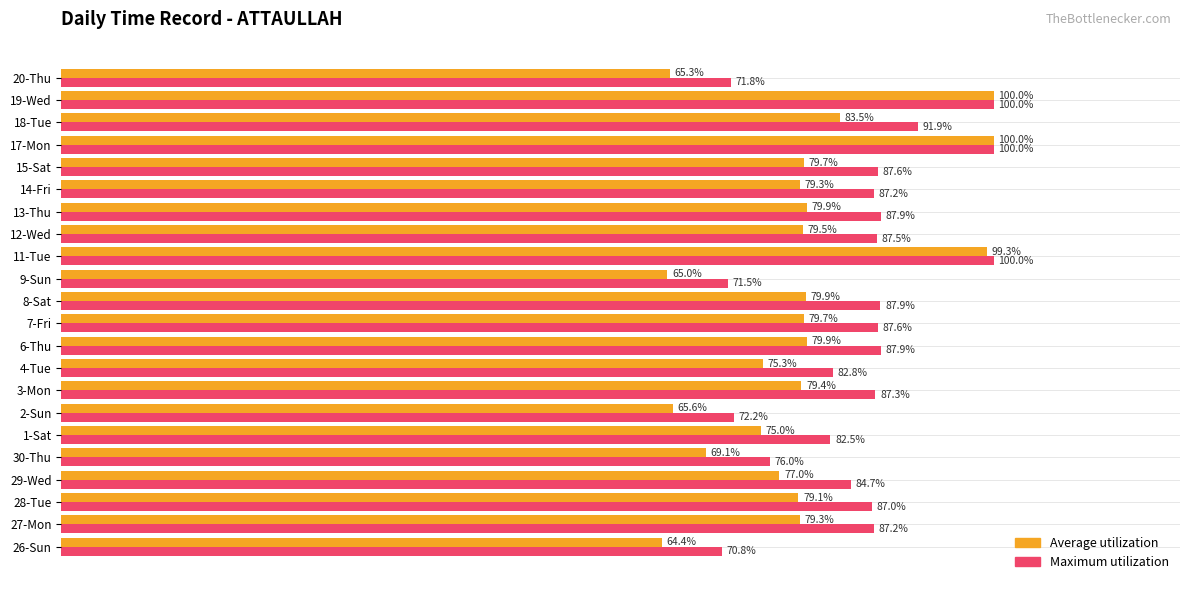

Which series has the largest total across all categories?

Maximum utilization